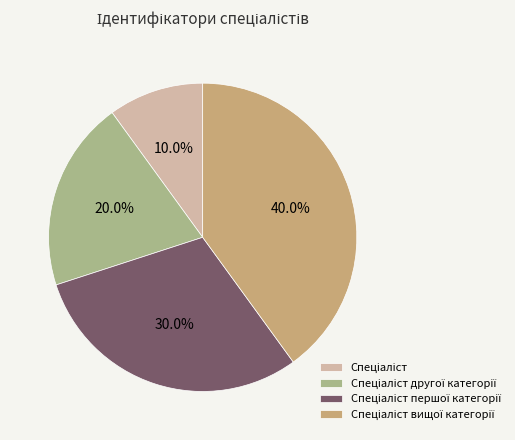

Does any single category account for the majority?

No